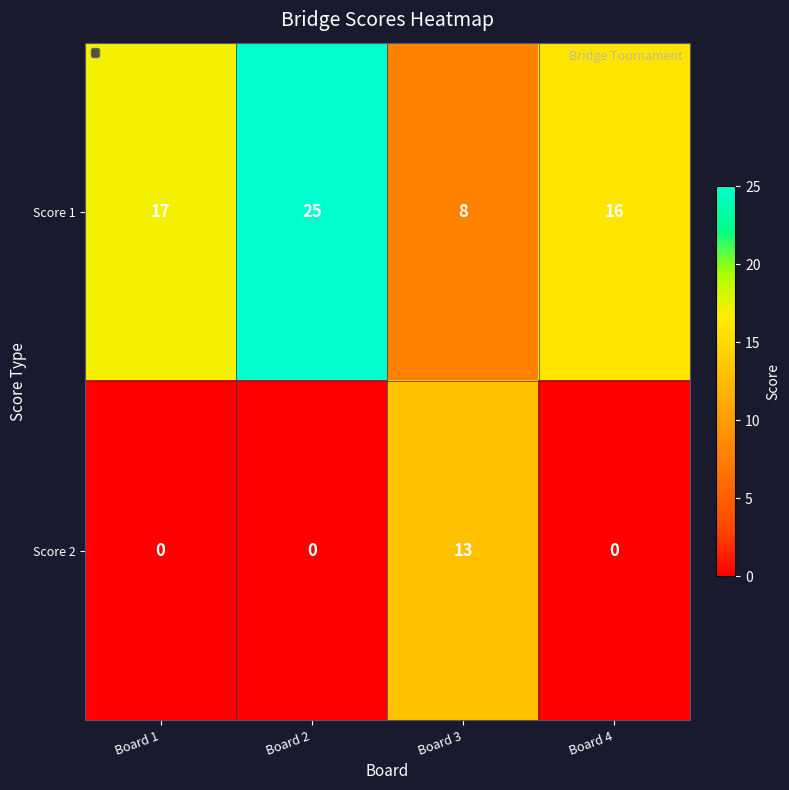

What is the approximate value of Score 1 at Board 4, to the nearest 10?

20